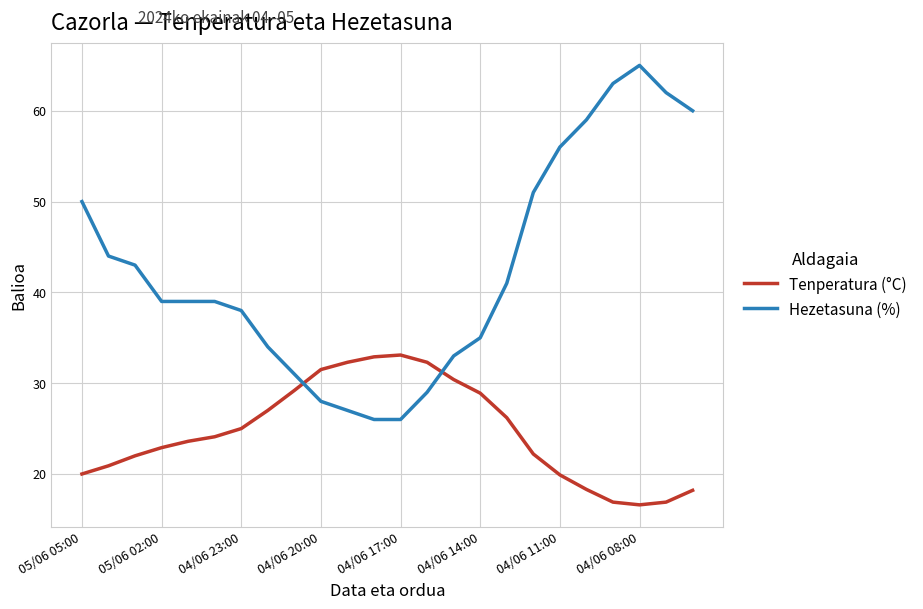

What is the maximum value for Hezetasuna (%)?

65.0